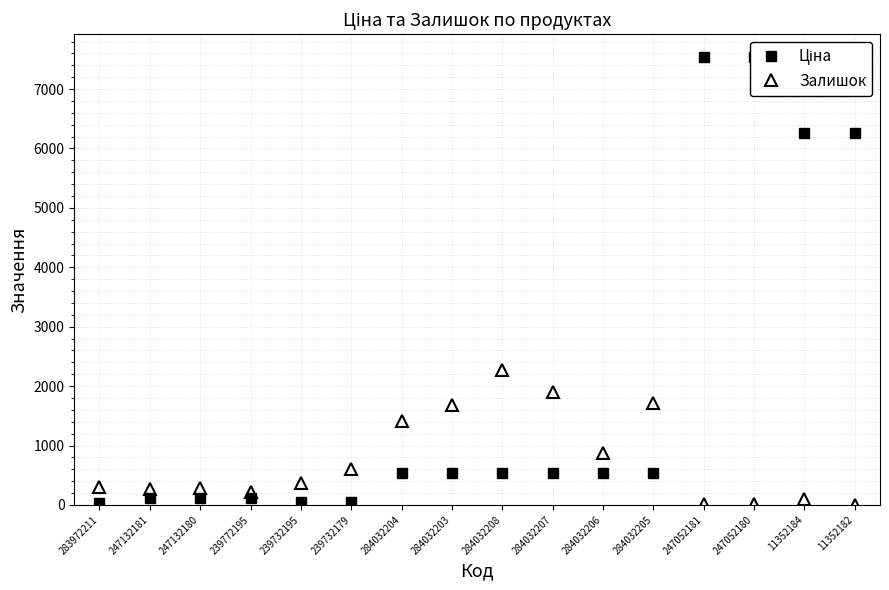

What is the sum of the Залишок values at 284032207 and 247132180?

2198